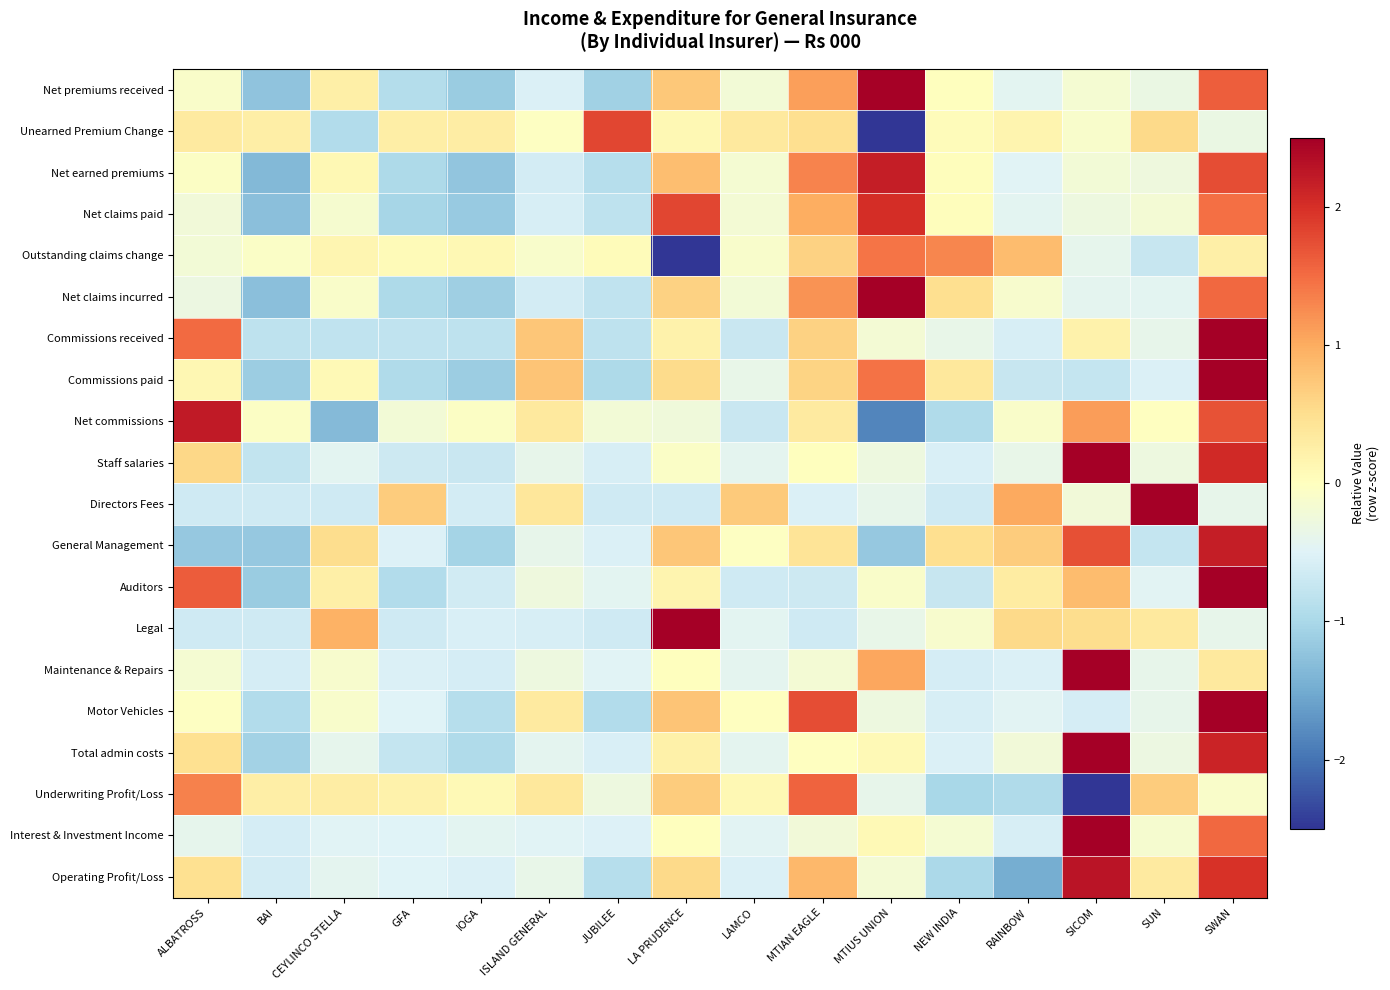

Between ALBATROSS and MTIAN EAGLE, which is larger?

MTIAN EAGLE